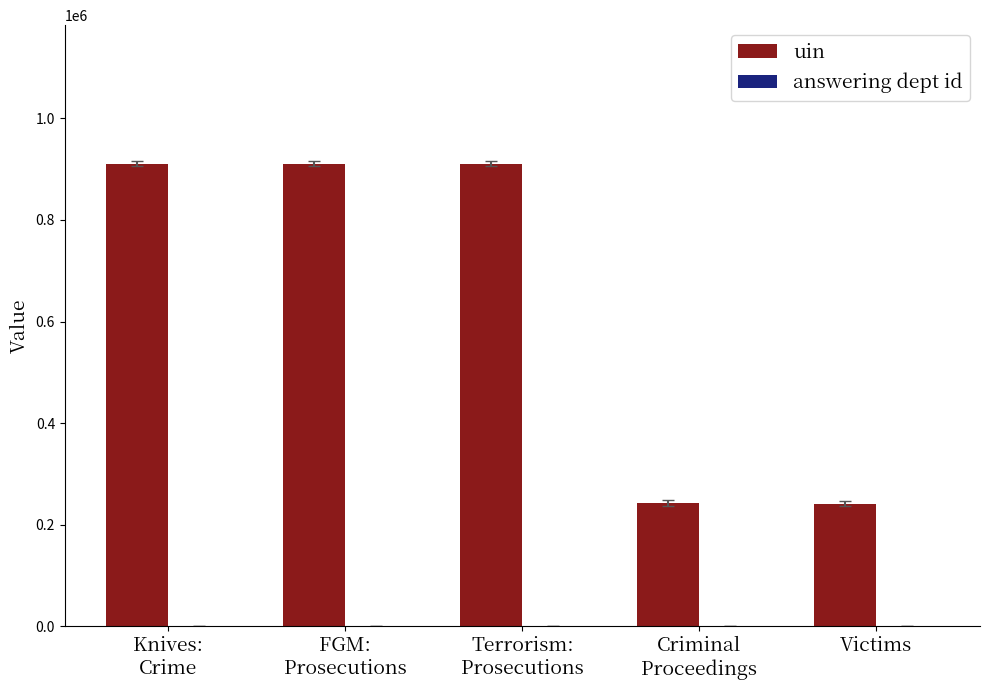

Which series has the largest total across all categories?

uin